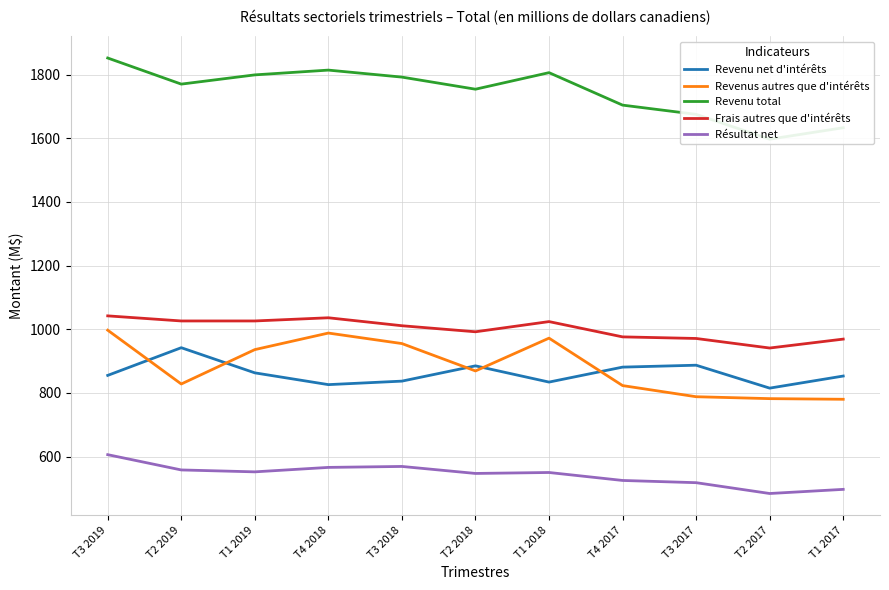

At which label does Revenu total first exceed 1770?

T3 2019